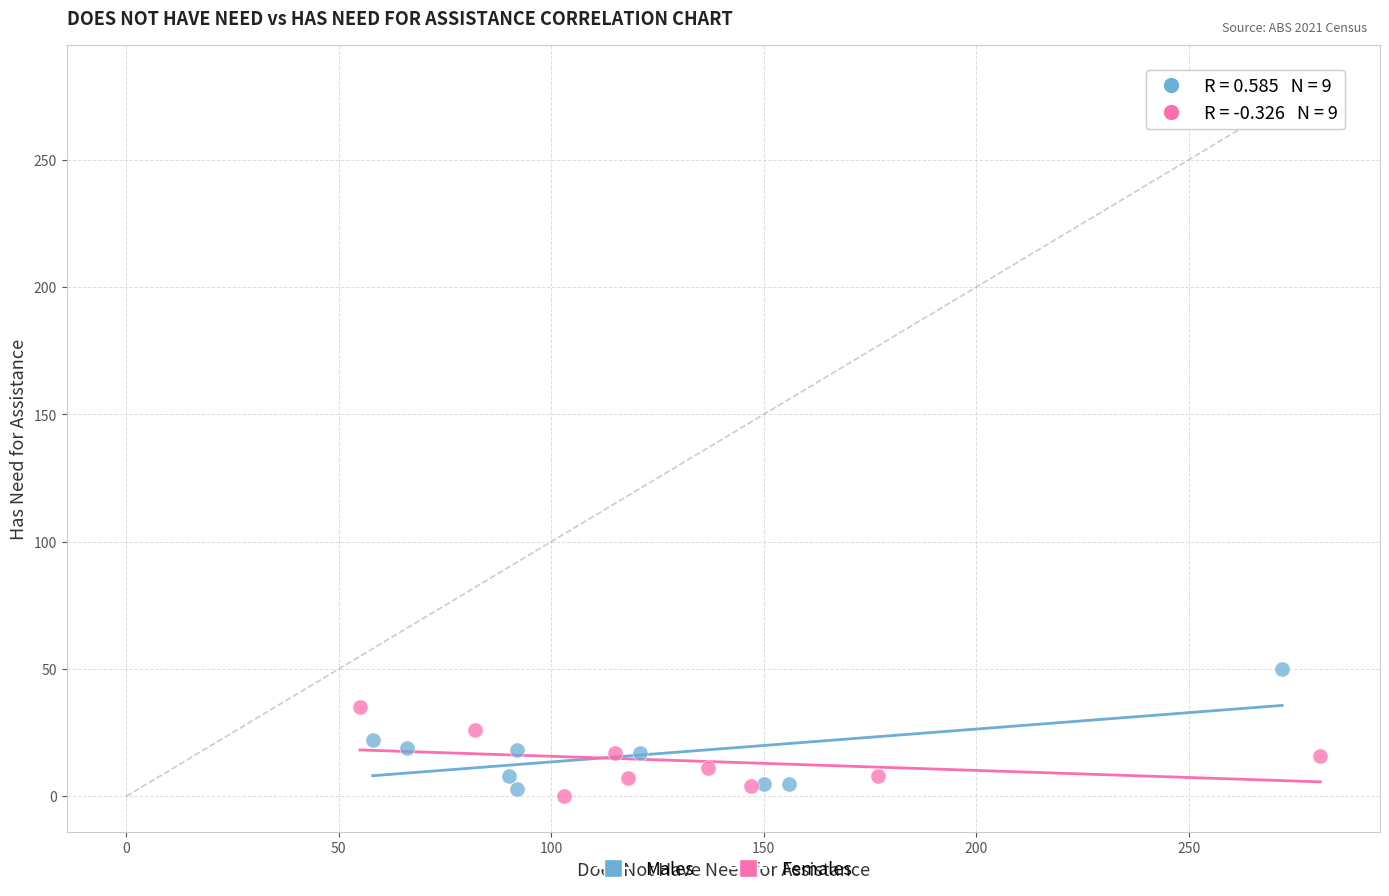

Which series contains the highest Y value?

Males